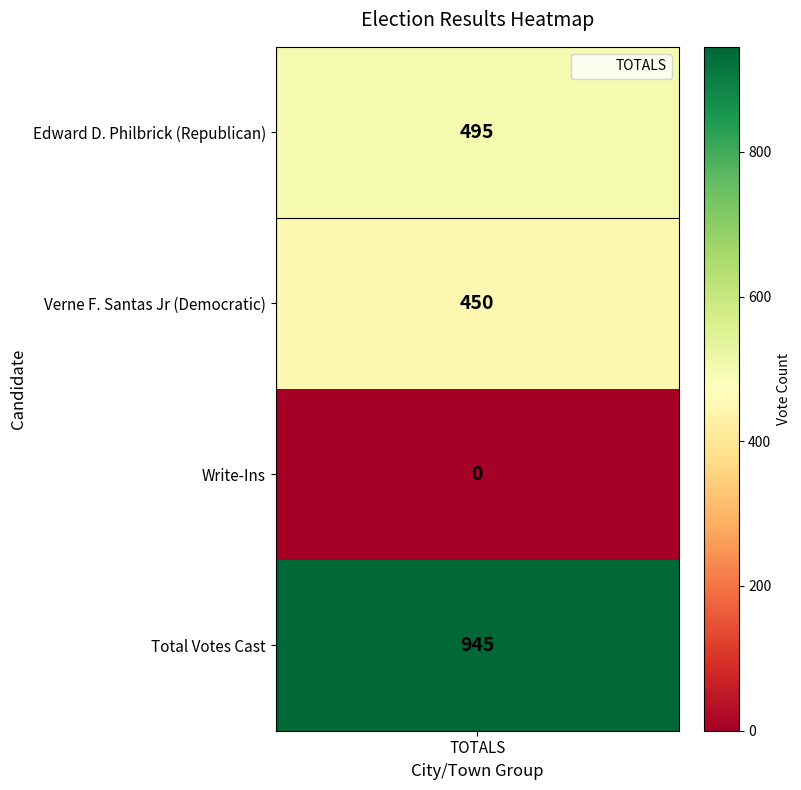

List the labels in order of value, smallest first.

Write-Ins, Verne F. Santas Jr (Democratic), Edward D. Philbrick (Republican), Total Votes Cast